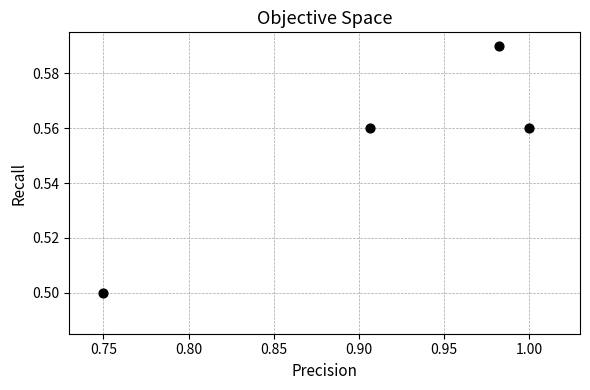

What Y value in the scatter plot is closest to 0?

0.5